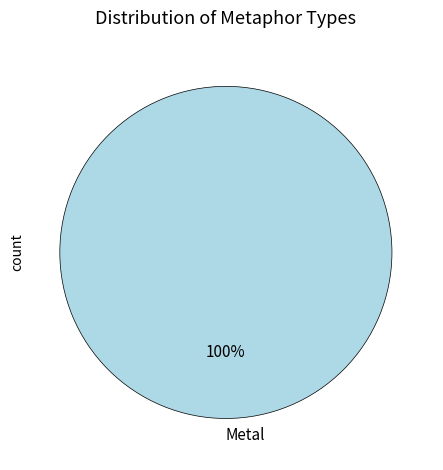

To the nearest percent, what portion does Metal represent?

100%